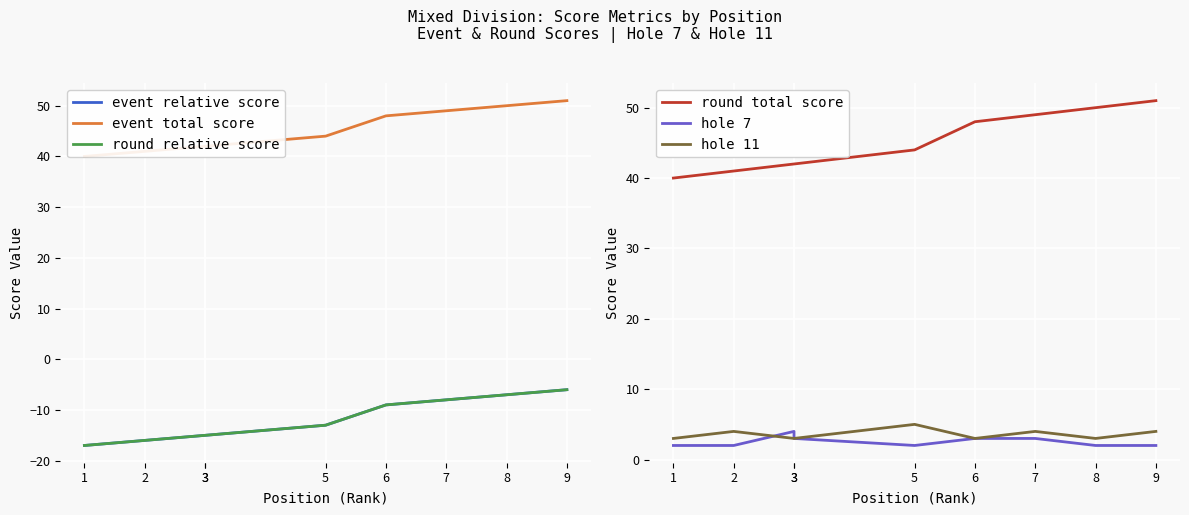

How many data points in event total score are less than 44?

4